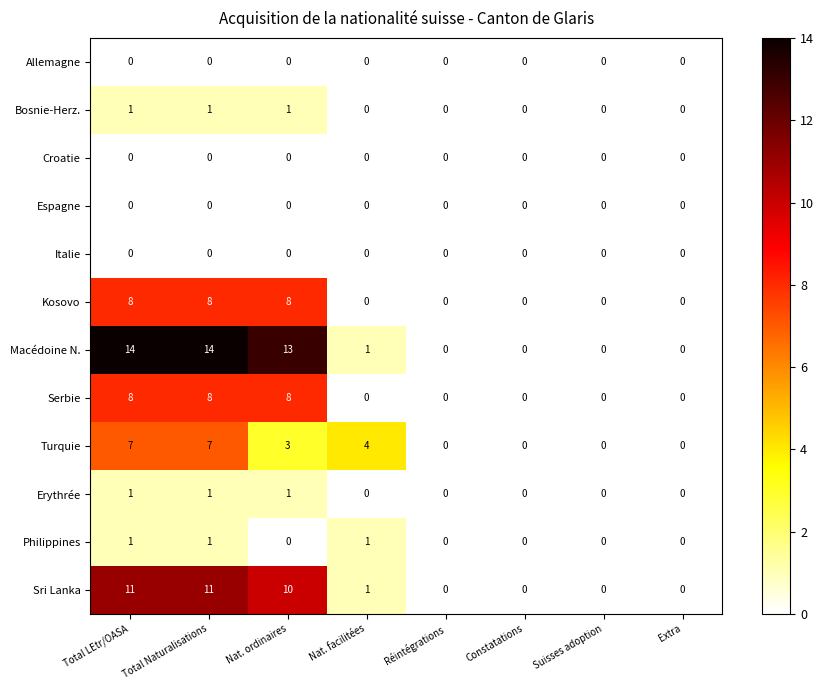

At which label is Sri Lanka closest to 5?

Nat. facilitées